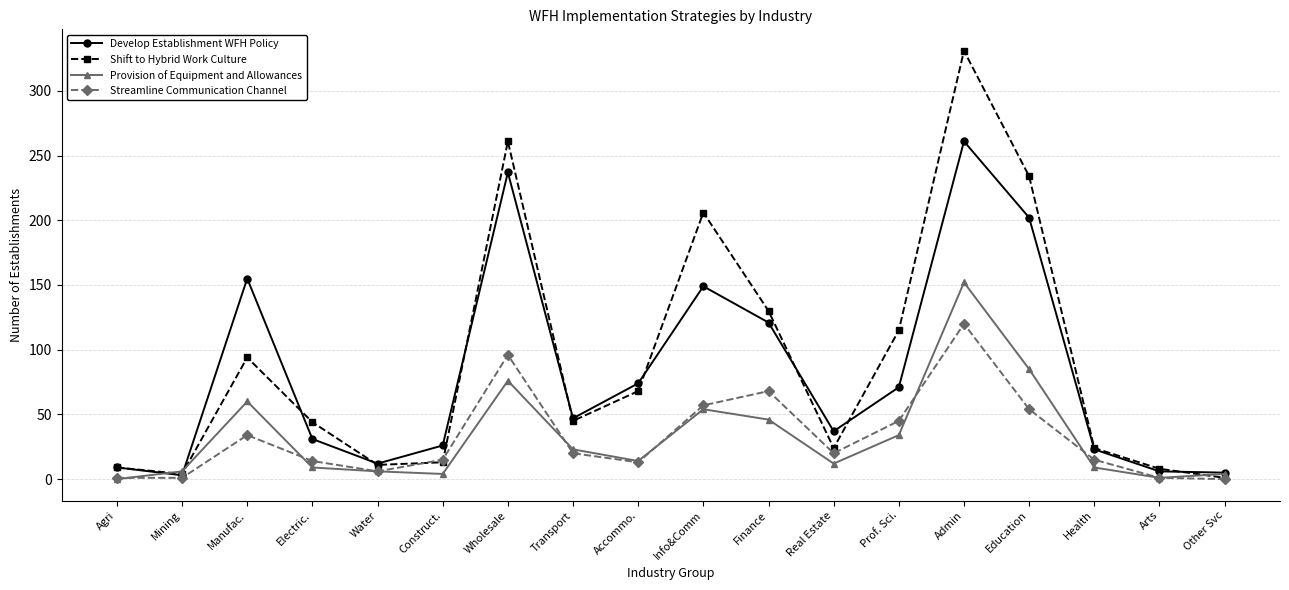

Rank the series at Manufac. from highest to lowest value.

Develop Establishment WFH Policy, Shift to Hybrid Work Culture, Provision of Equipment and Allowances, Streamline Communication Channel